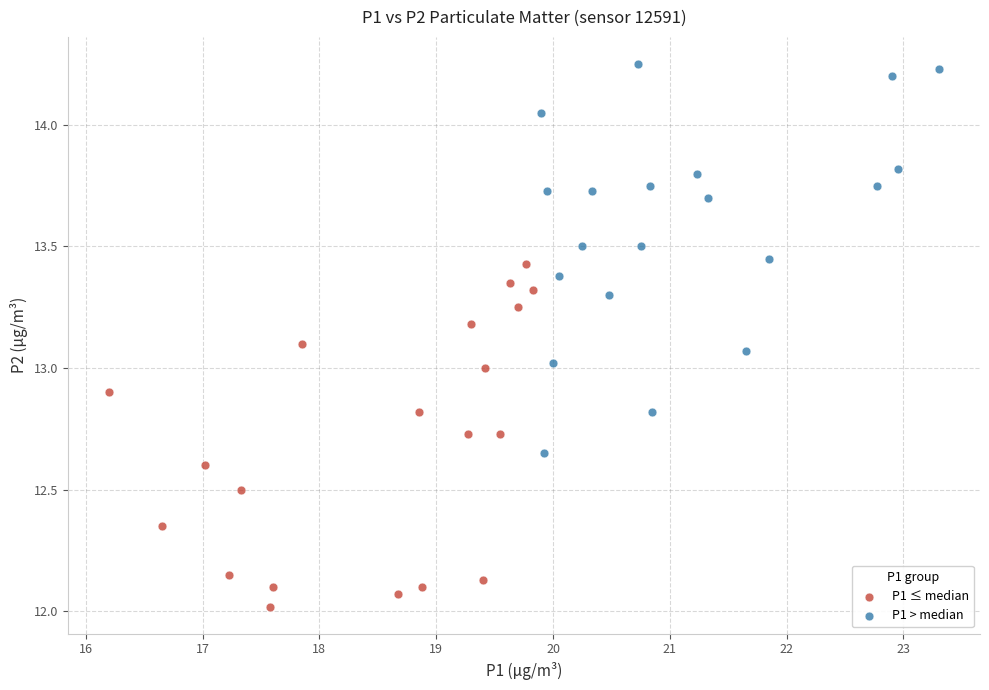

What are all the series names shown in the legend?

P1 ≤ median, P1 > median